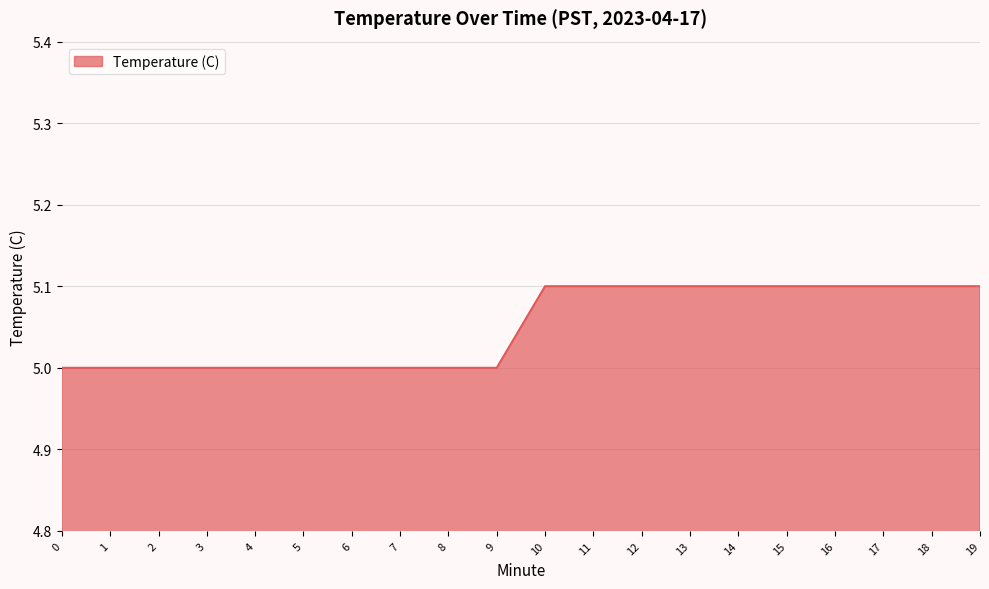

What is the change in value from 6 to 11?

+0.1